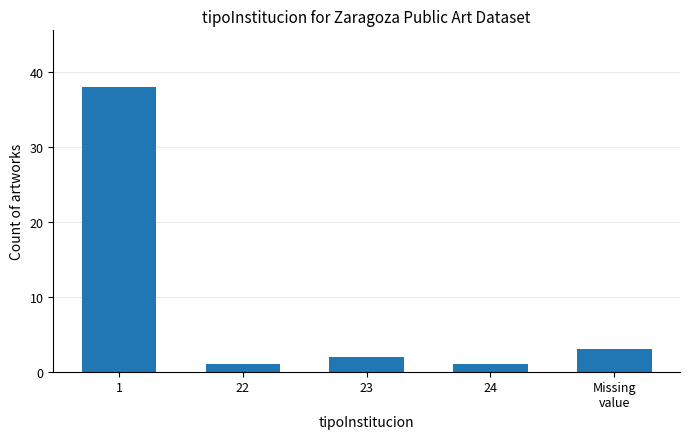

Does the chart contain any negative values?

No